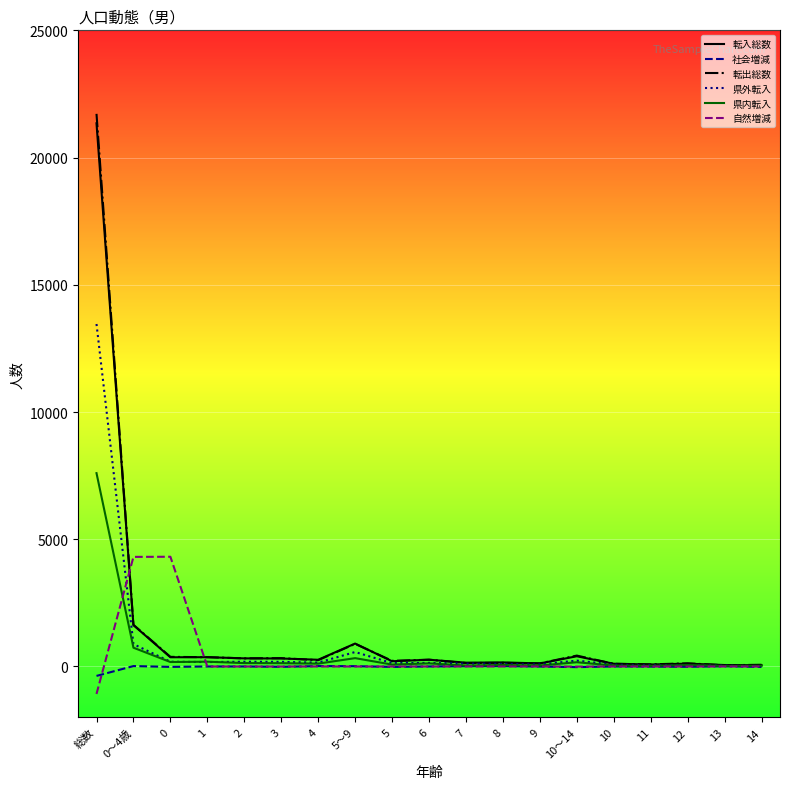

The value of 自然増減 at 13 is 2424. True or false?

False